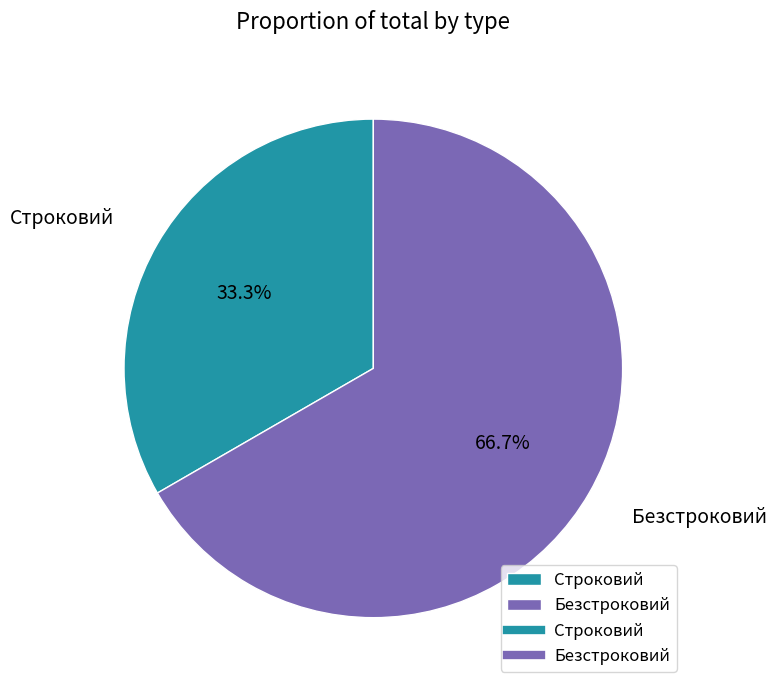

Which slice represents more than half of the pie?

Безстроковий